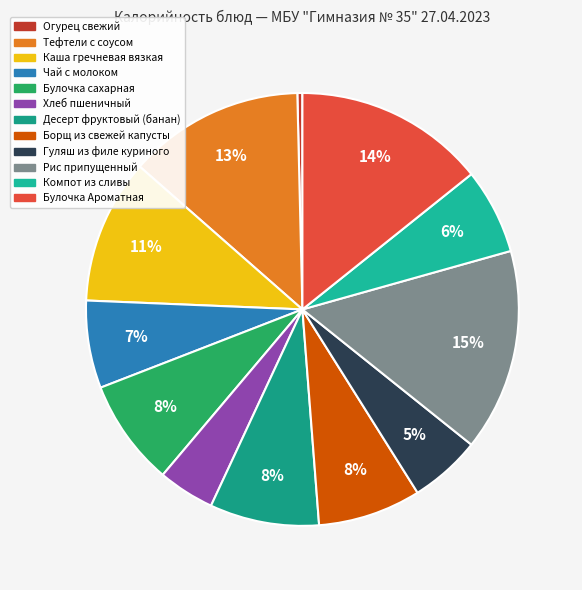

Which slice is the smallest?

Огурец свежий